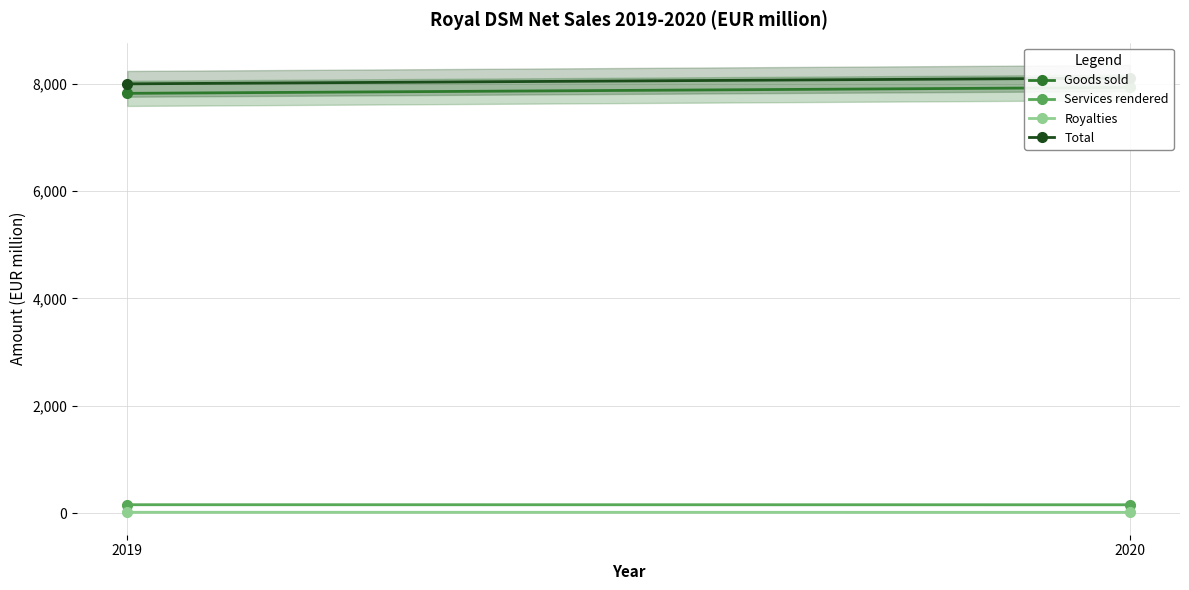

Reading right to left, extract all data points from this chart.

Goods sold: 2019=7821	2020=7931
Services rendered: 2019=159	2020=158
Royalties: 2019=18	2020=17
Total: 2019=7998	2020=8106